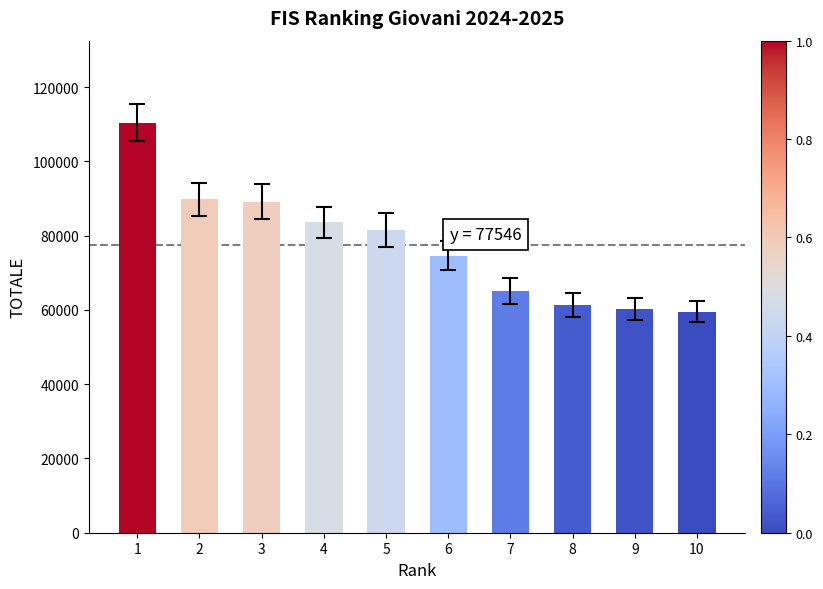

How many data points does each series have?

10